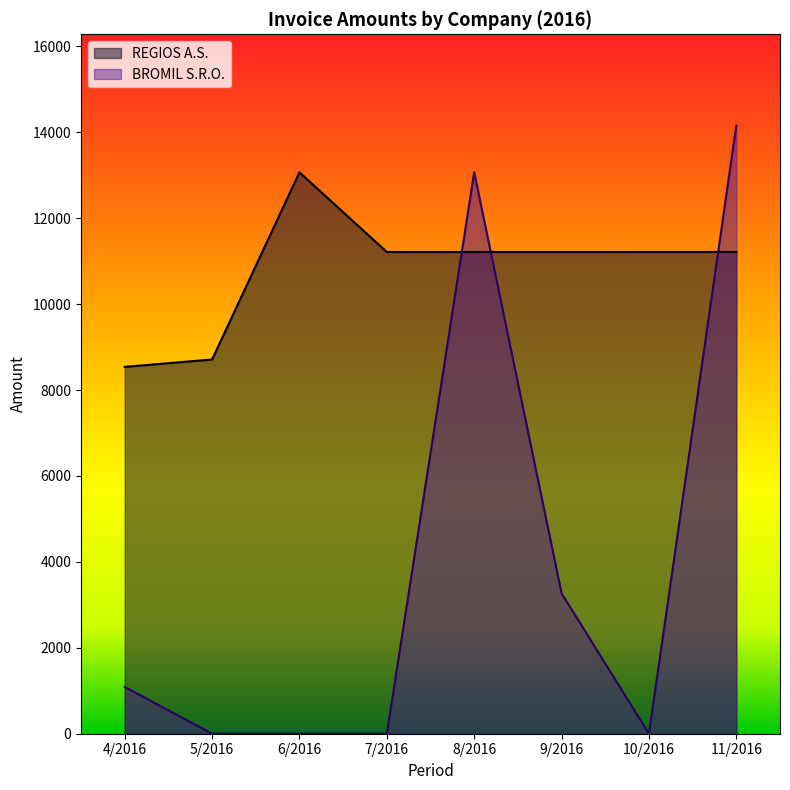

What is the difference between the maximum and second lowest values in the BROMIL S.R.O. series?

14157.0